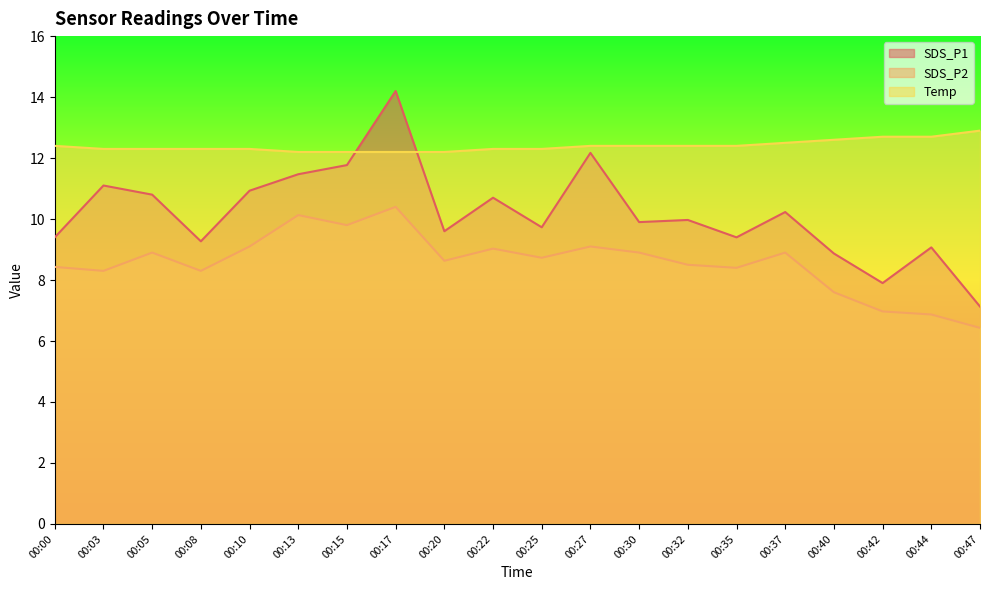

What is the sum of the Temp values at 00:05 and 00:10?

24.6